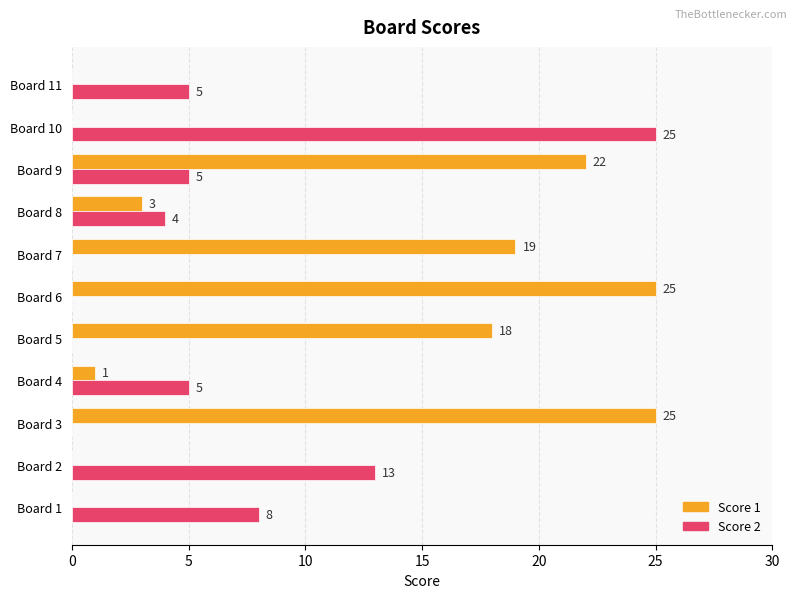

What is the sum of the Score 1 values at Board 3 and Board 2?

25